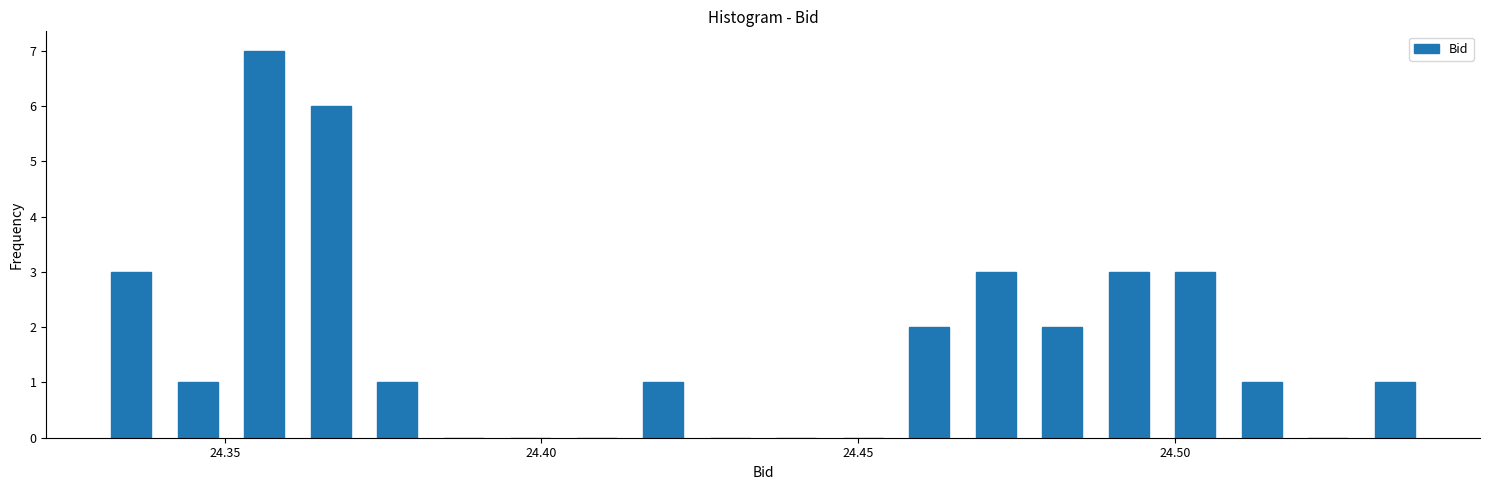

Around what value on the x-axis is the tallest bar? Give the approximate position of its centre, as read against the axis.

24.355